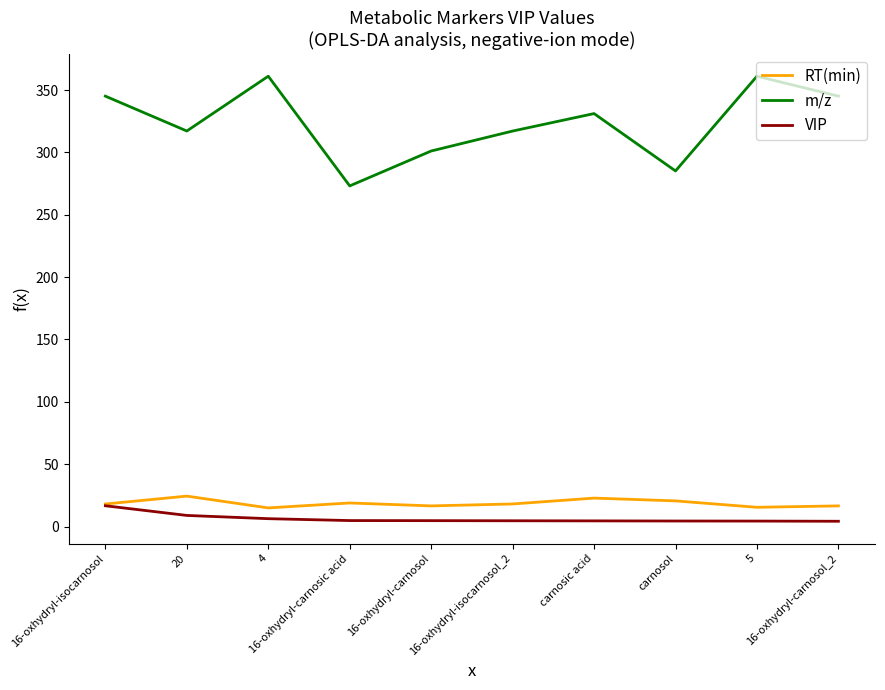

What is the difference between the maximum and minimum values in the RT(min) series?

9.5